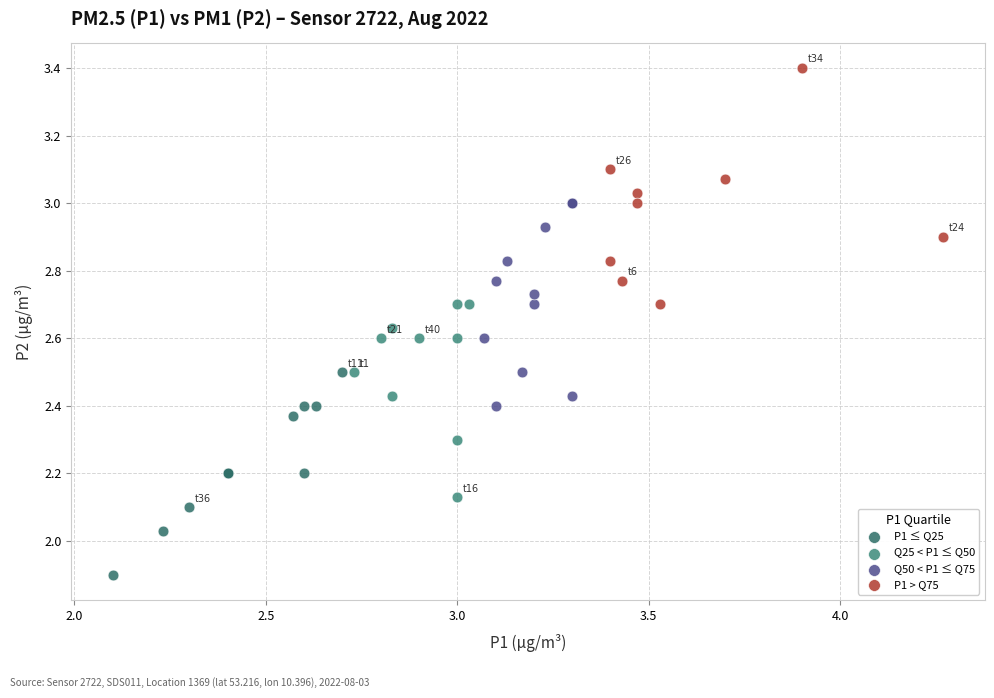

Which series contains the lowest Y value?

P1 ≤ Q25